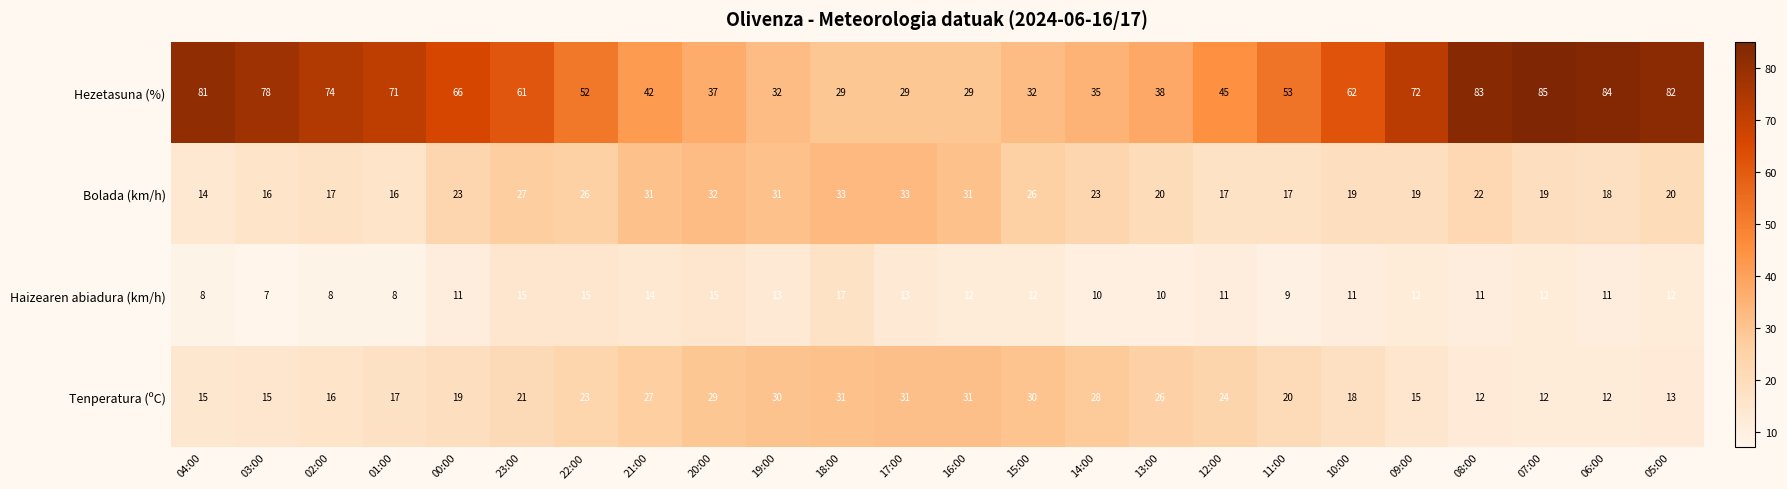

What is the minimum value shown in the chart?

7